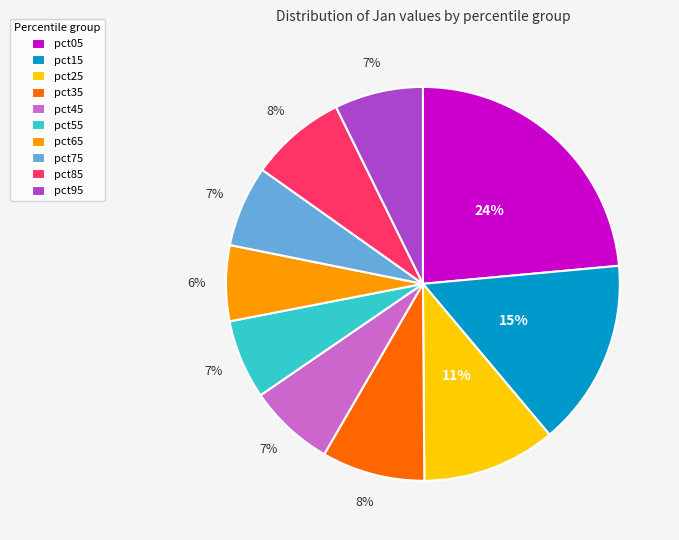

What percentage is the pct35 slice, to the nearest percent?

8%